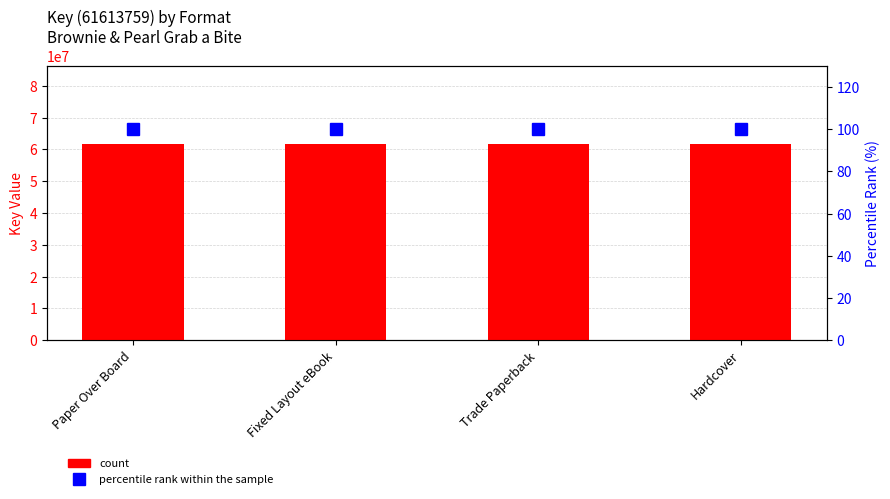

True or false: percentile rank within the sample has a value of 133 at Fixed Layout eBook.

False